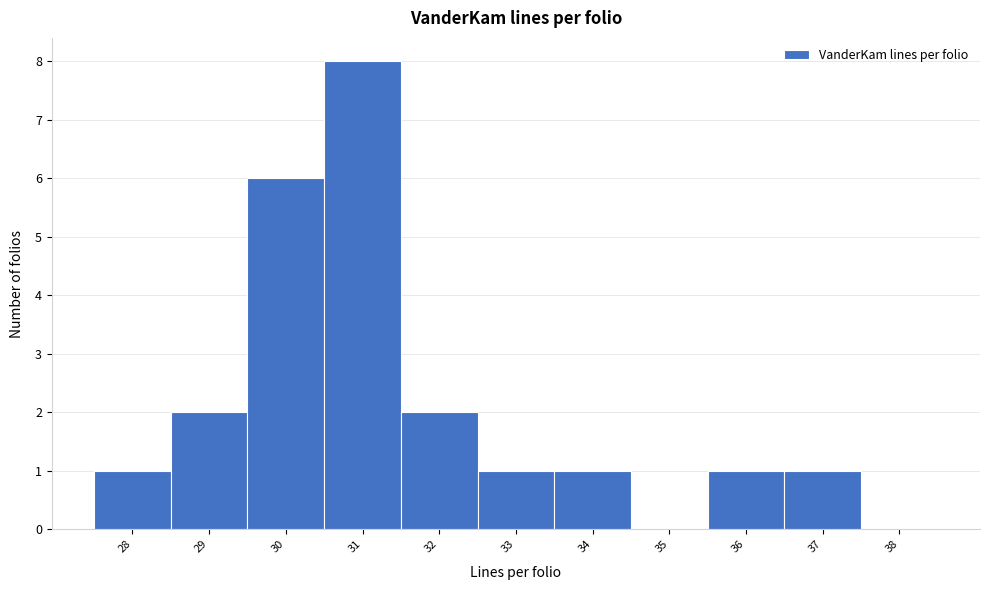

Over which range of the x-axis is the bar tallest?

30.5 to 31.5